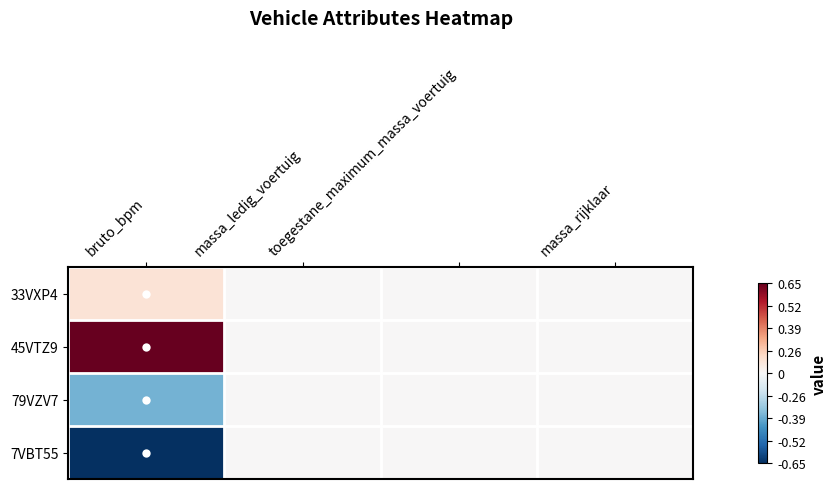

Rank the series by their average value, from highest to lowest.

45VTZ9, 33VXP4, 79VZV7, 7VBT55